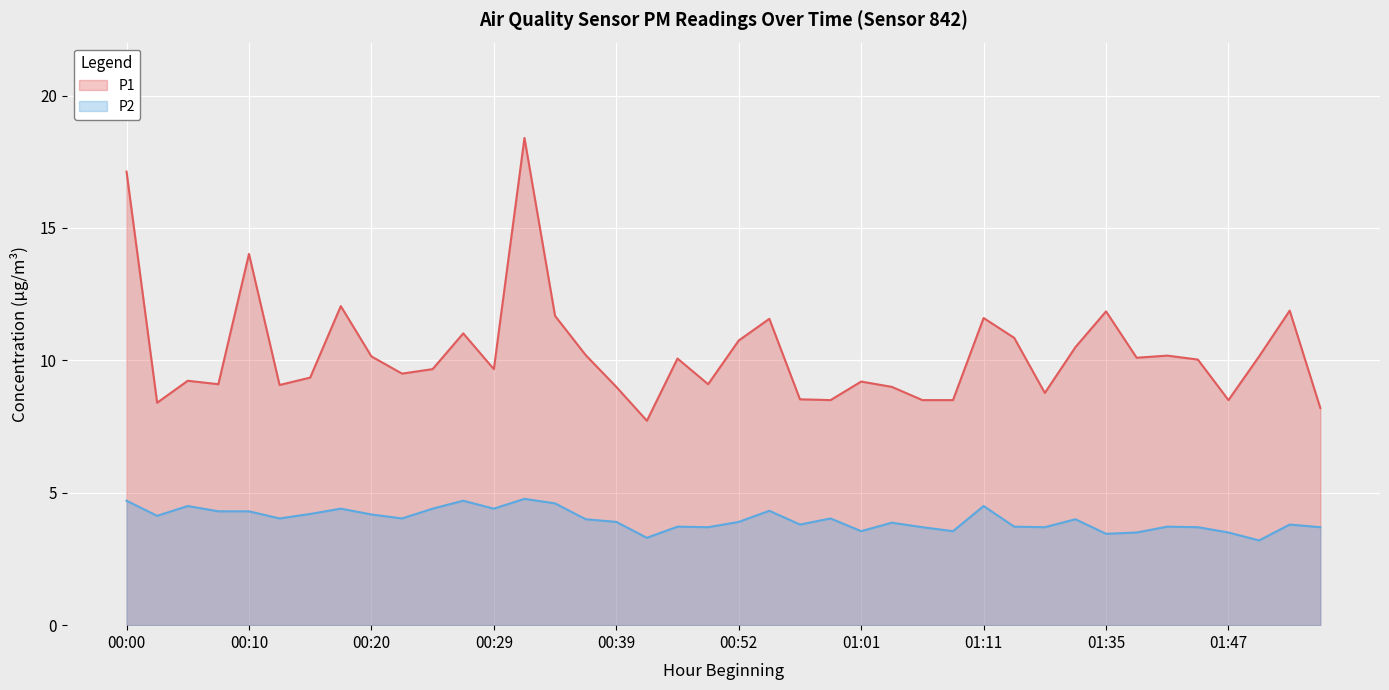

Reading left to right, list all the values displayed in this chart.

P1: 17.1	8.4	9.2	9.1	14.0	9.1	9.3	12.1	10.2	9.5	9.7	11.0	9.7	18.4	11.7	10.2	9.0	7.7	10.1	9.1	10.8	11.6	8.5	8.5	9.2	9.0	8.5	8.5	11.6	10.8	8.8	10.5	11.8	10.1	10.2	10.0	8.5	10.2	11.9	8.2
P2: 4.7	4.1	4.5	4.3	4.3	4.0	4.2	4.4	4.2	4.0	4.4	4.7	4.4	4.8	4.6	4.0	3.9	3.3	3.7	3.7	3.9	4.3	3.8	4.0	3.5	3.9	3.7	3.5	4.5	3.7	3.7	4.0	3.5	3.5	3.7	3.7	3.5	3.2	3.8	3.7